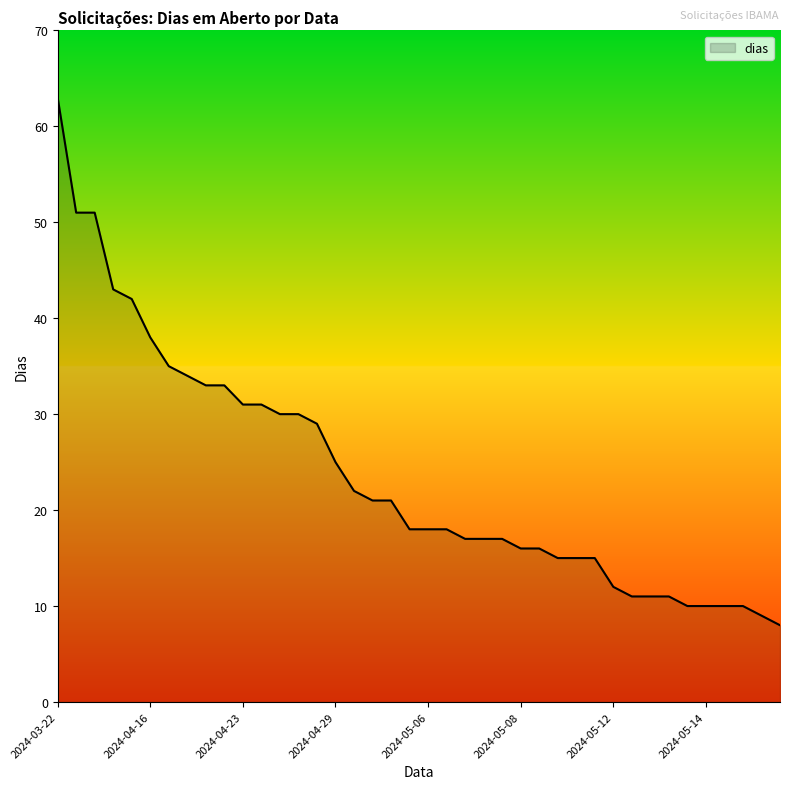

What is the average value?

24